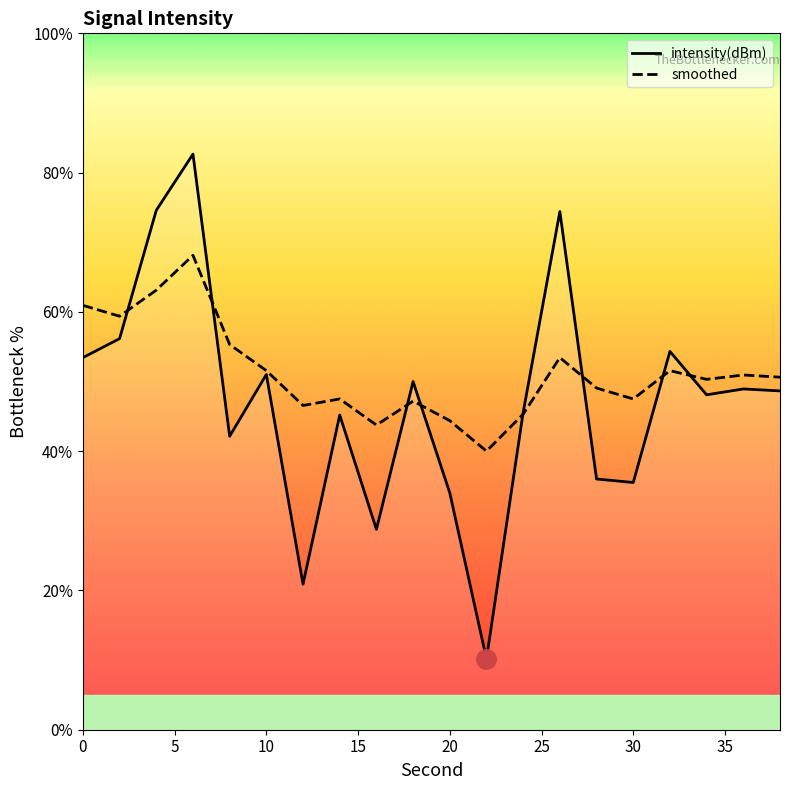

Does the chart have visible grid lines?

No